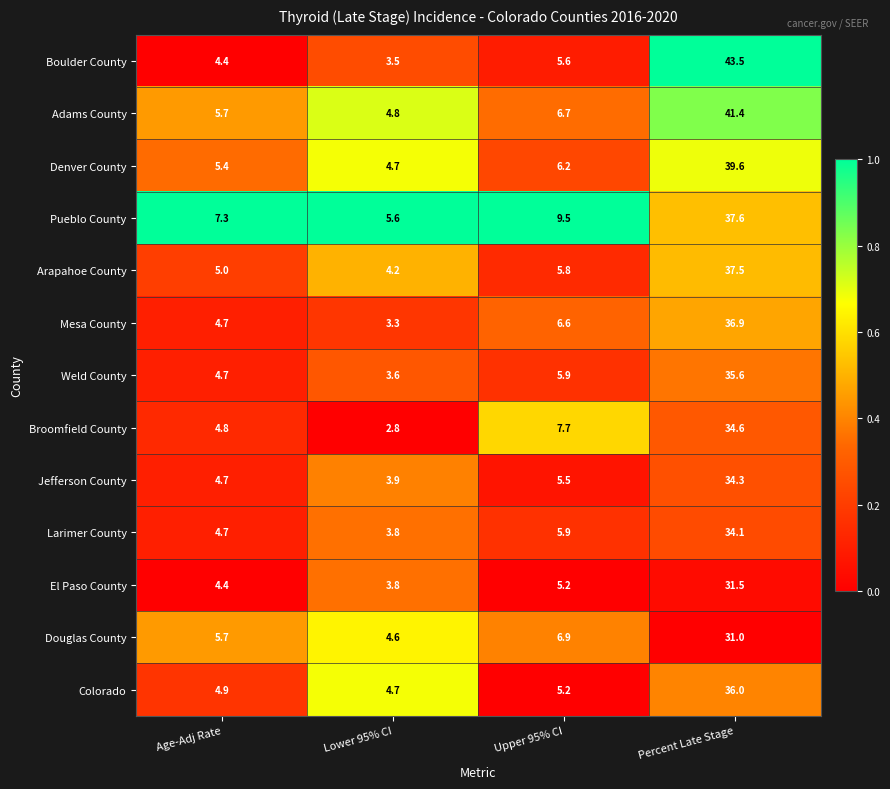

What is the difference between the second highest and minimum values in the Broomfield County series?

4.9